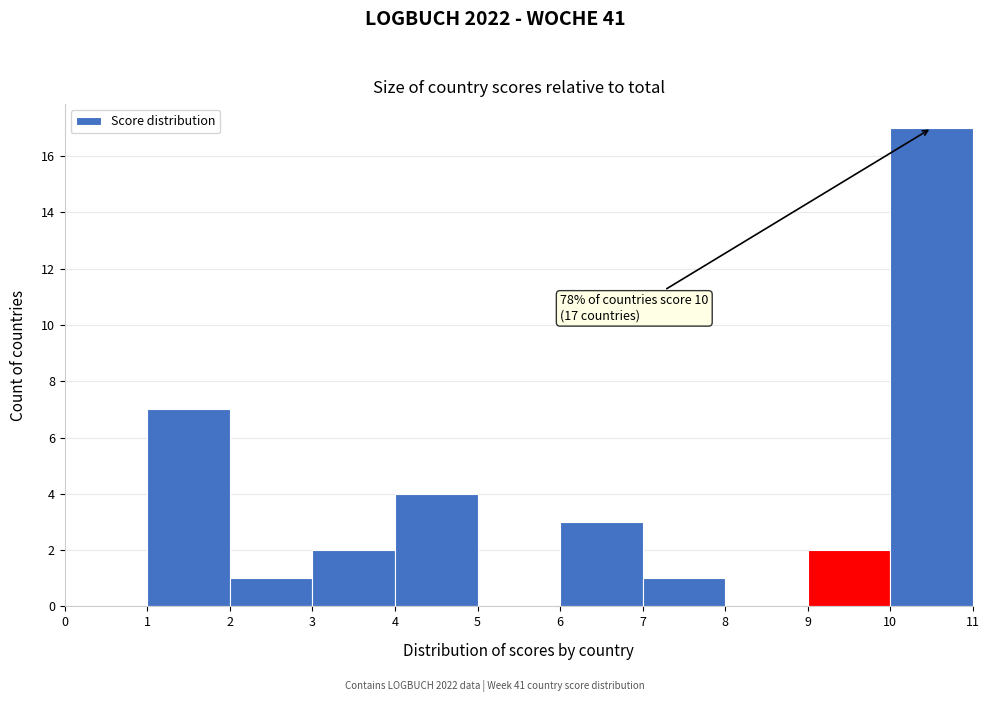

Over which range of the x-axis is the bar tallest?

10 to 11